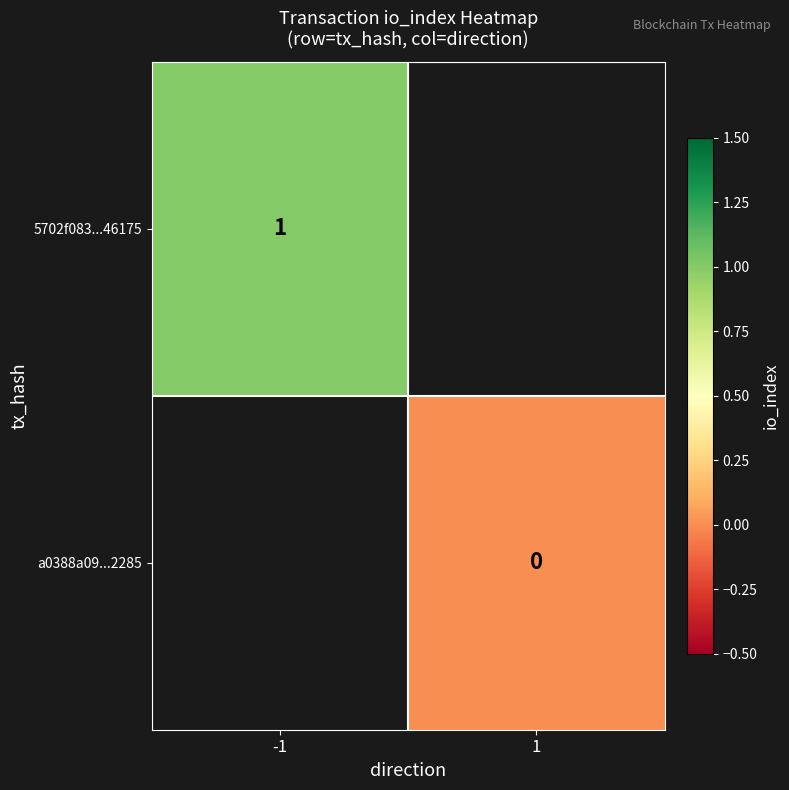

How many categories are shown in the chart?

2